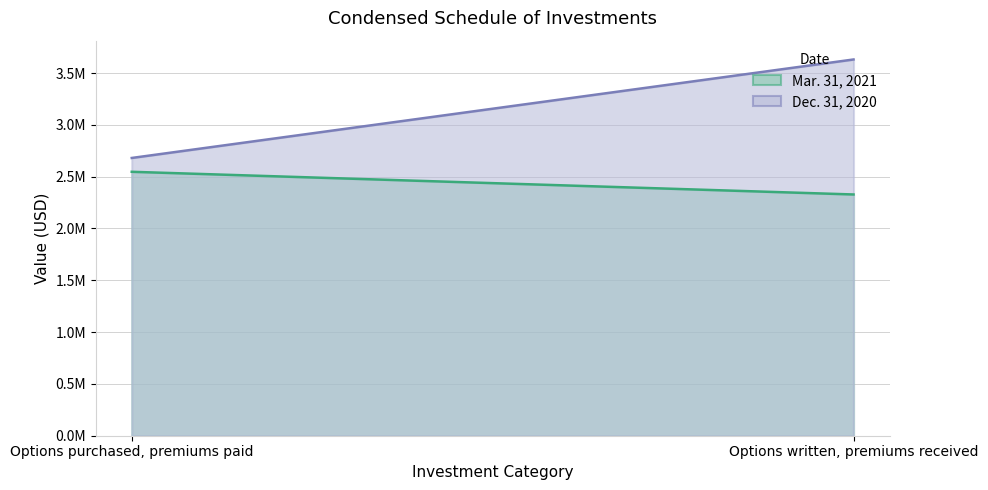

Reading left to right, transcribe all the data shown in this chart.

Mar. 31, 2021: 2547120	2328170
Dec. 31, 2020: 2680600	3631000